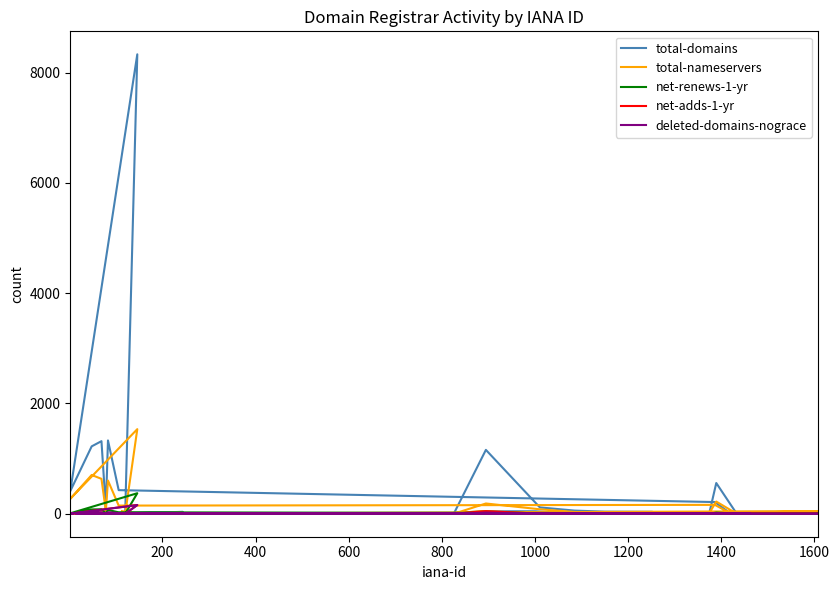

In total-domains, how many points are lower than both neighbors (excluding endpoints)?

10